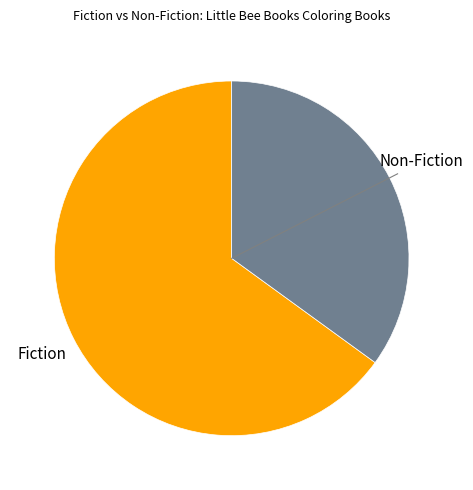

Is there a majority slice in this chart?

Yes